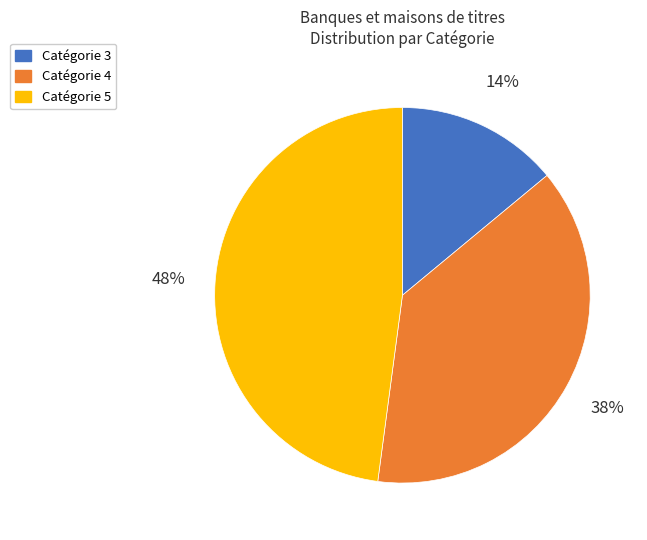

Combined, do Catégorie 5 and Catégorie 3 account for over 50%?

Yes